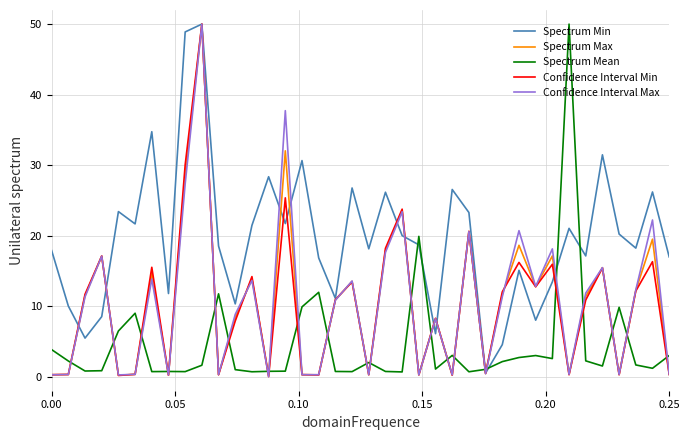

Which series has the largest total across all categories?

Spectrum Min